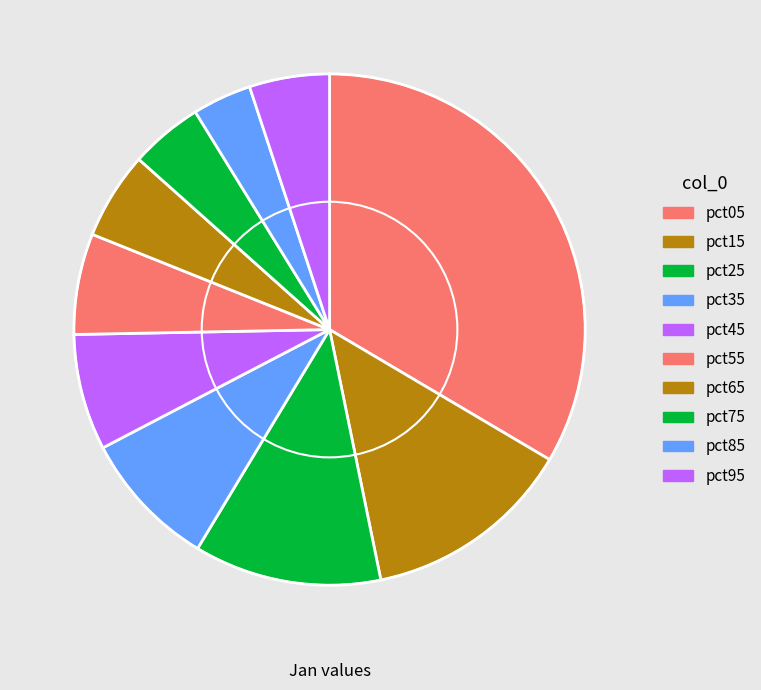

How many segments does this pie chart have?

10